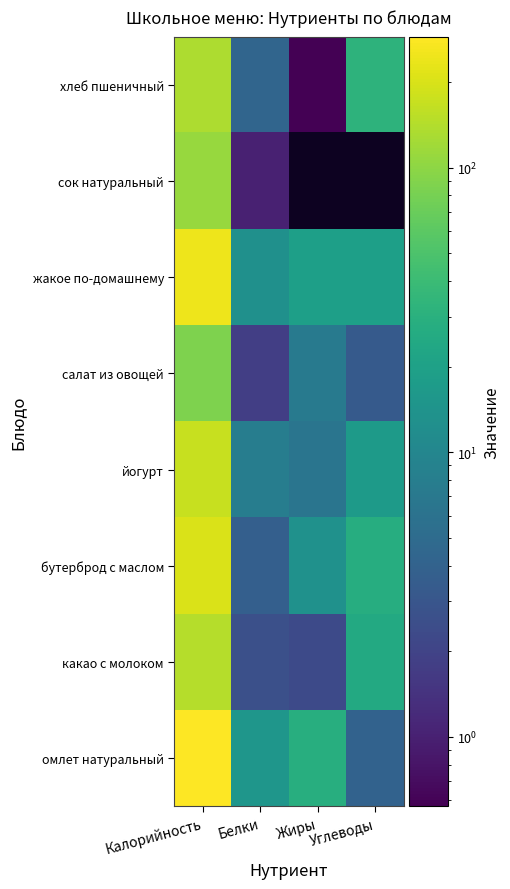

Reading left to right, extract all data points from this chart.

омлет натуральный: Калорийность=289.0	Белки=15.0	Жиры=28.0	Углеводы=4.0
какао с молоком: Калорийность=144.0	Белки=2.6	Жиры=2.3	Углеводы=25.0
бутерброд с маслом: Калорийность=204.0	Белки=3.7	Жиры=13.4	Углеводы=27.8
йогурт: Калорийность=170.0	Белки=8.0	Жиры=6.4	Углеводы=17.0
салат из овощей: Калорийность=85.9	Белки=1.8	Жиры=7.5	Углеводы=3.4
жакое по-домашнему: Калорийность=245.0	Белки=13.0	Жиры=19.0	Углеводы=19.0
сок натуральный: Калорийность=110.0	Белки=1.0	Жиры=0.0	Углеводы=0.0
хлеб пшеничный: Калорийность=135.0	Белки=4.4	Жиры=0.6	Углеводы=31.9